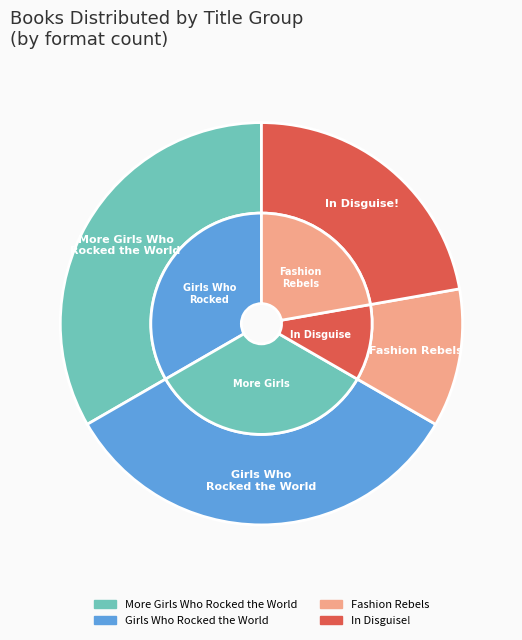

What percentage is the More Girls Who Rocked the World slice, to the nearest percent?

33%